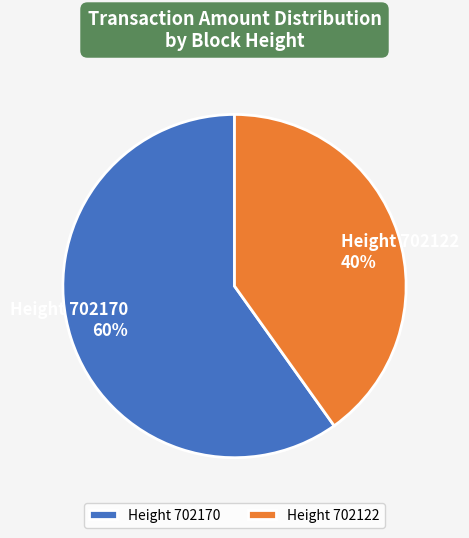

What is the smallest slice in the pie chart?

Height 702122